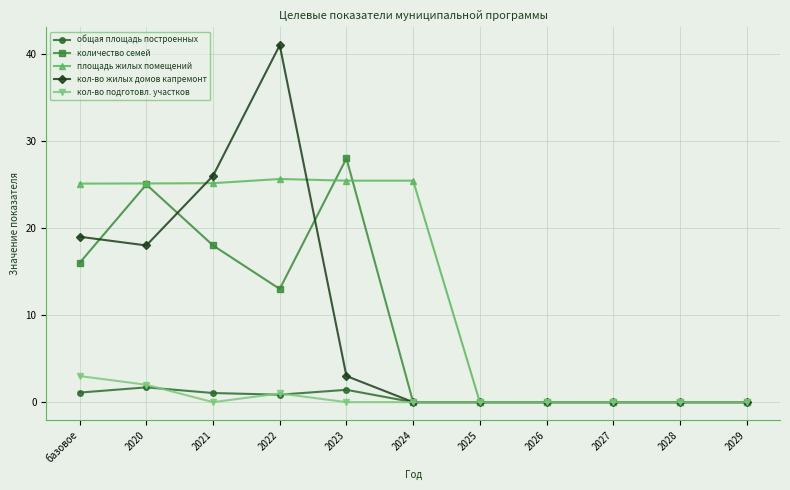

True or false: общая площадь построенных has a value of 0.9 at 2022.

True